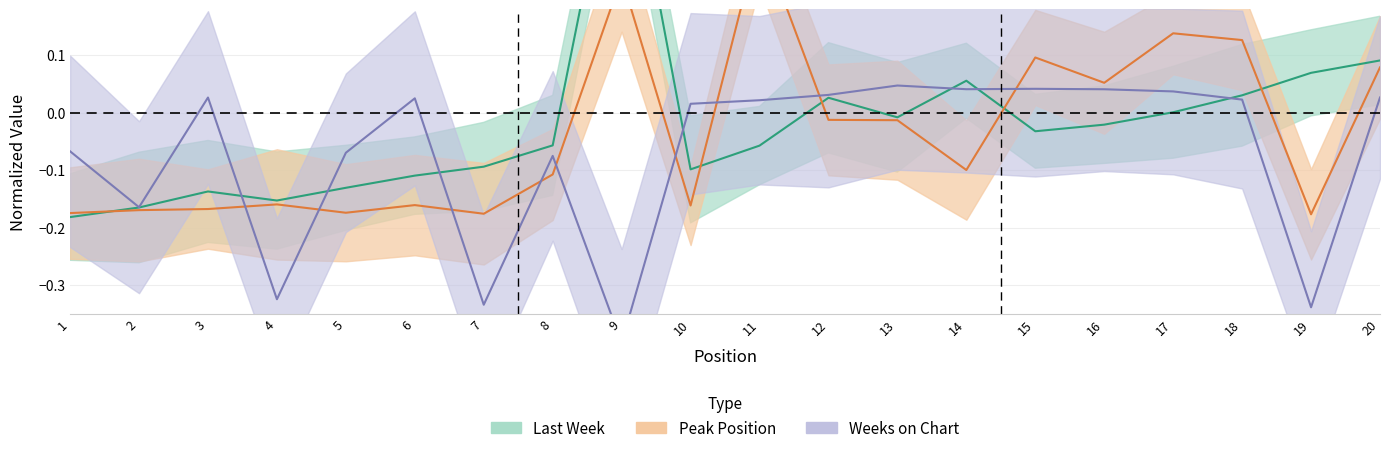

Is it true that Weeks on Chart equals 0.0 at 17?

True